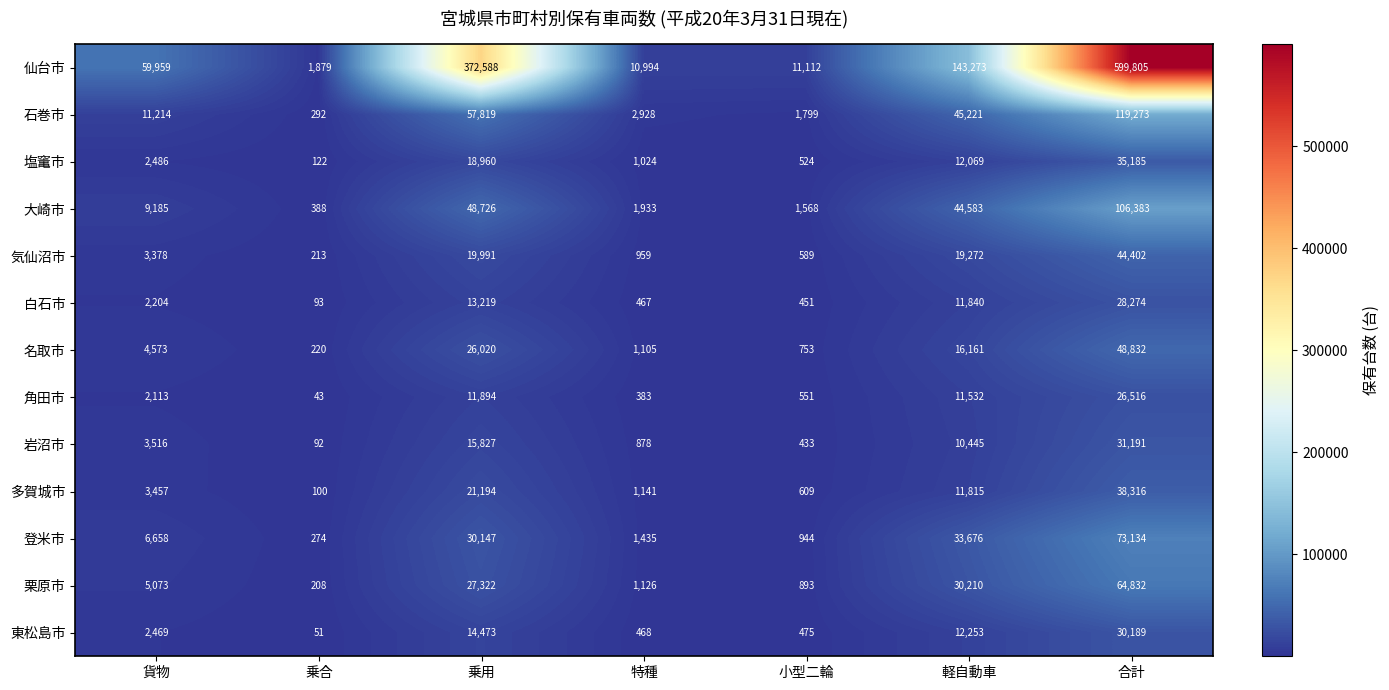

How many categories are shown in the chart?

7